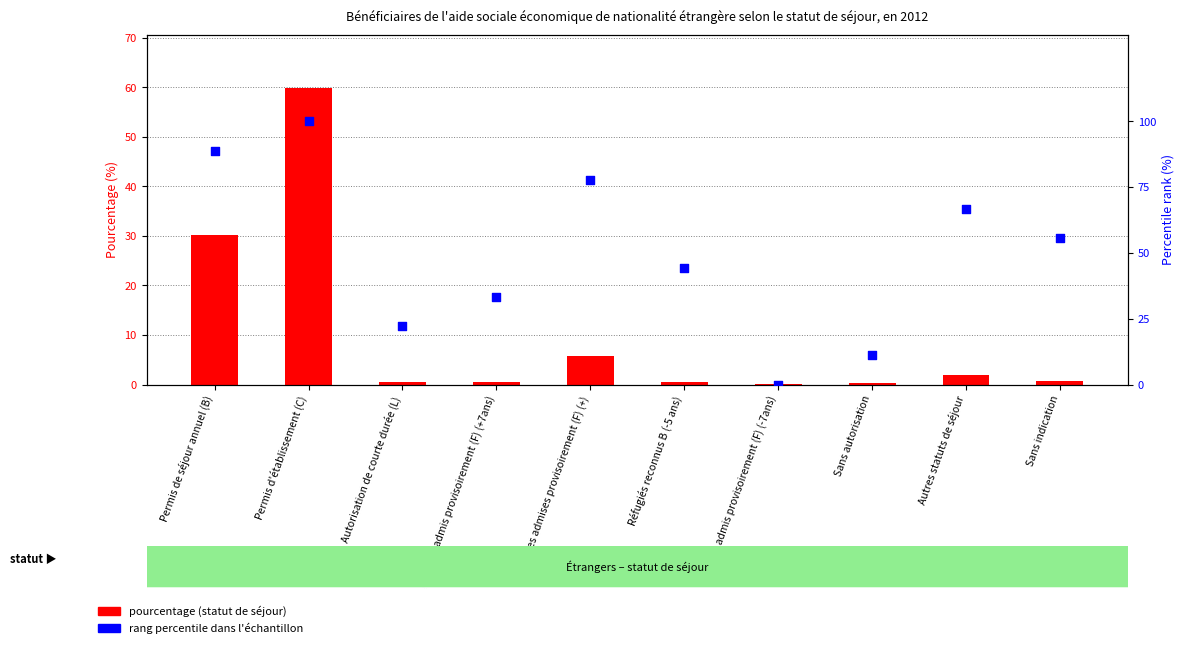

At which category is the sum across all series the highest?

Permis d'établissement (C)